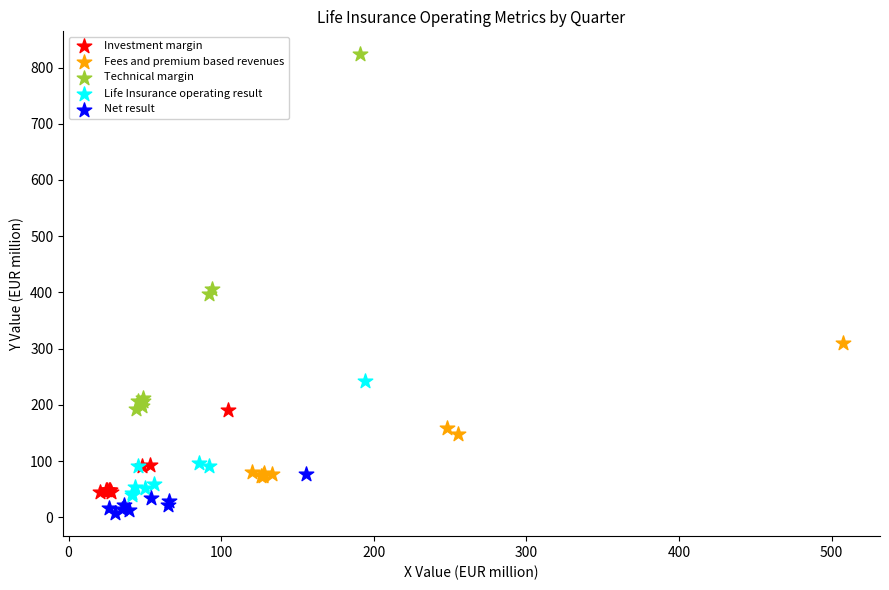

Which series has the largest Y range (max minus min)?

Technical margin